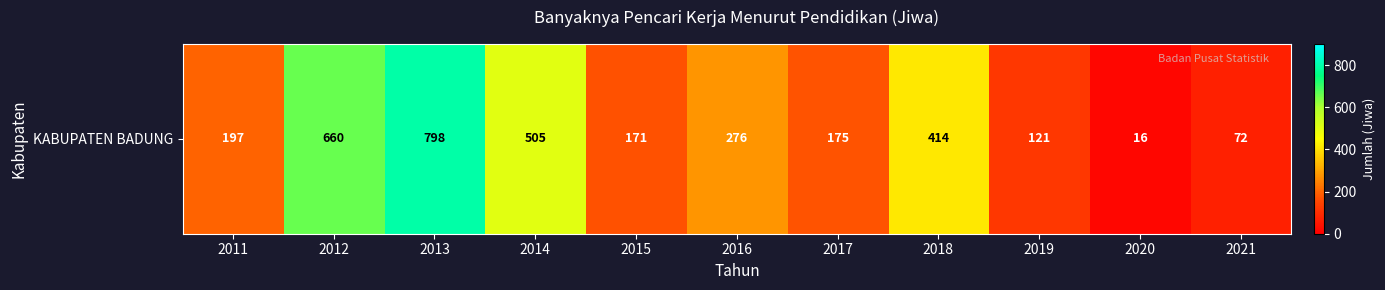

What value does the data have at 2014, to the nearest 10?

500